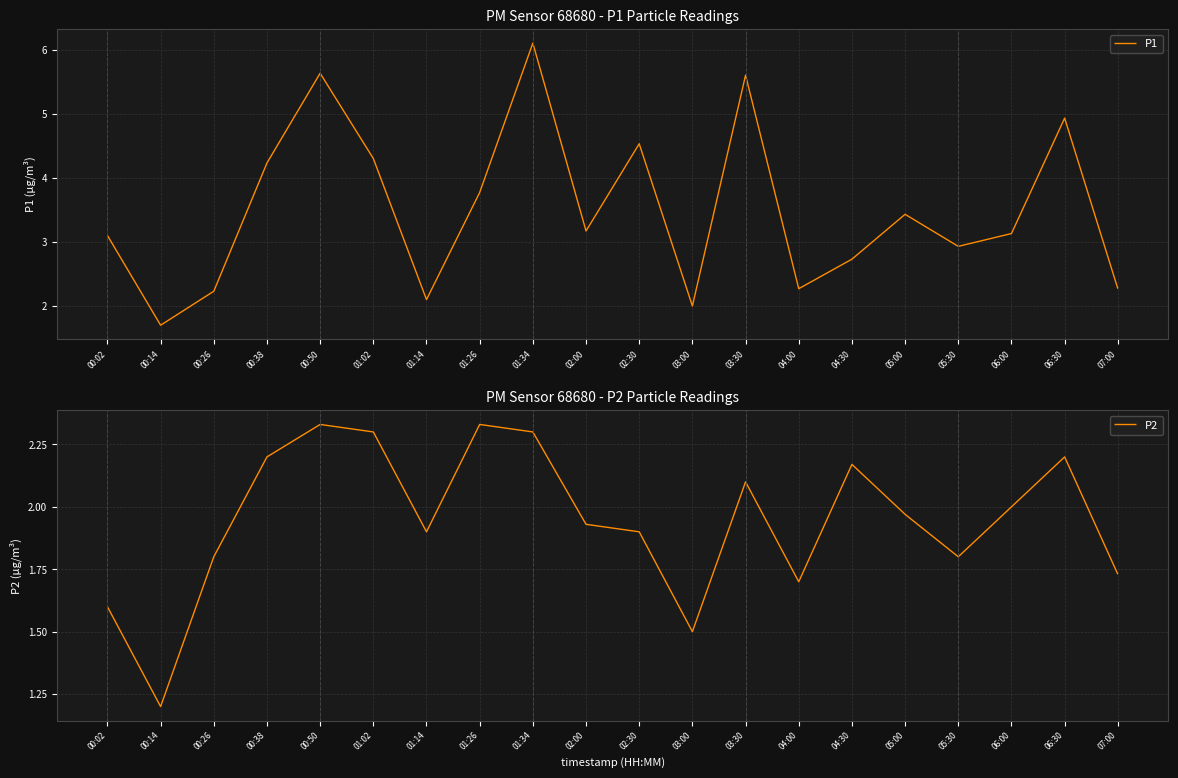

Reading right to left, extract all data points from this chart.

P1: 07:00=2.3	06:30=4.9	06:00=3.1	05:30=2.9	05:00=3.4	04:30=2.7	04:00=2.3	03:30=5.6	03:00=2.0	02:30=4.5	02:00=3.2	01:34=6.1	01:26=3.8	01:14=2.1	01:02=4.3	00:50=5.6	00:38=4.2	00:26=2.2	00:14=1.7	00:02=3.1
P2: 07:00=1.7	06:30=2.2	06:00=2.0	05:30=1.8	05:00=2.0	04:30=2.2	04:00=1.7	03:30=2.1	03:00=1.5	02:30=1.9	02:00=1.9	01:34=2.3	01:26=2.3	01:14=1.9	01:02=2.3	00:50=2.3	00:38=2.2	00:26=1.8	00:14=1.2	00:02=1.6